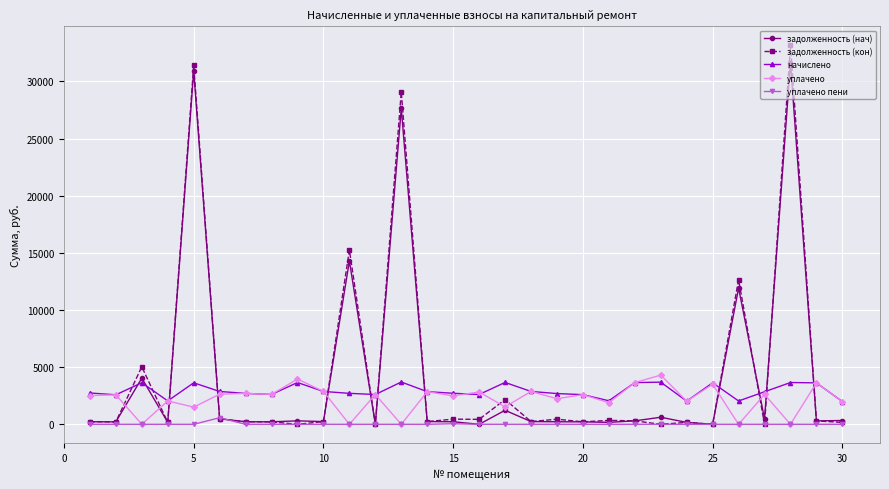

True or false: начислено and задолженность (кон) intersect in this chart.

True